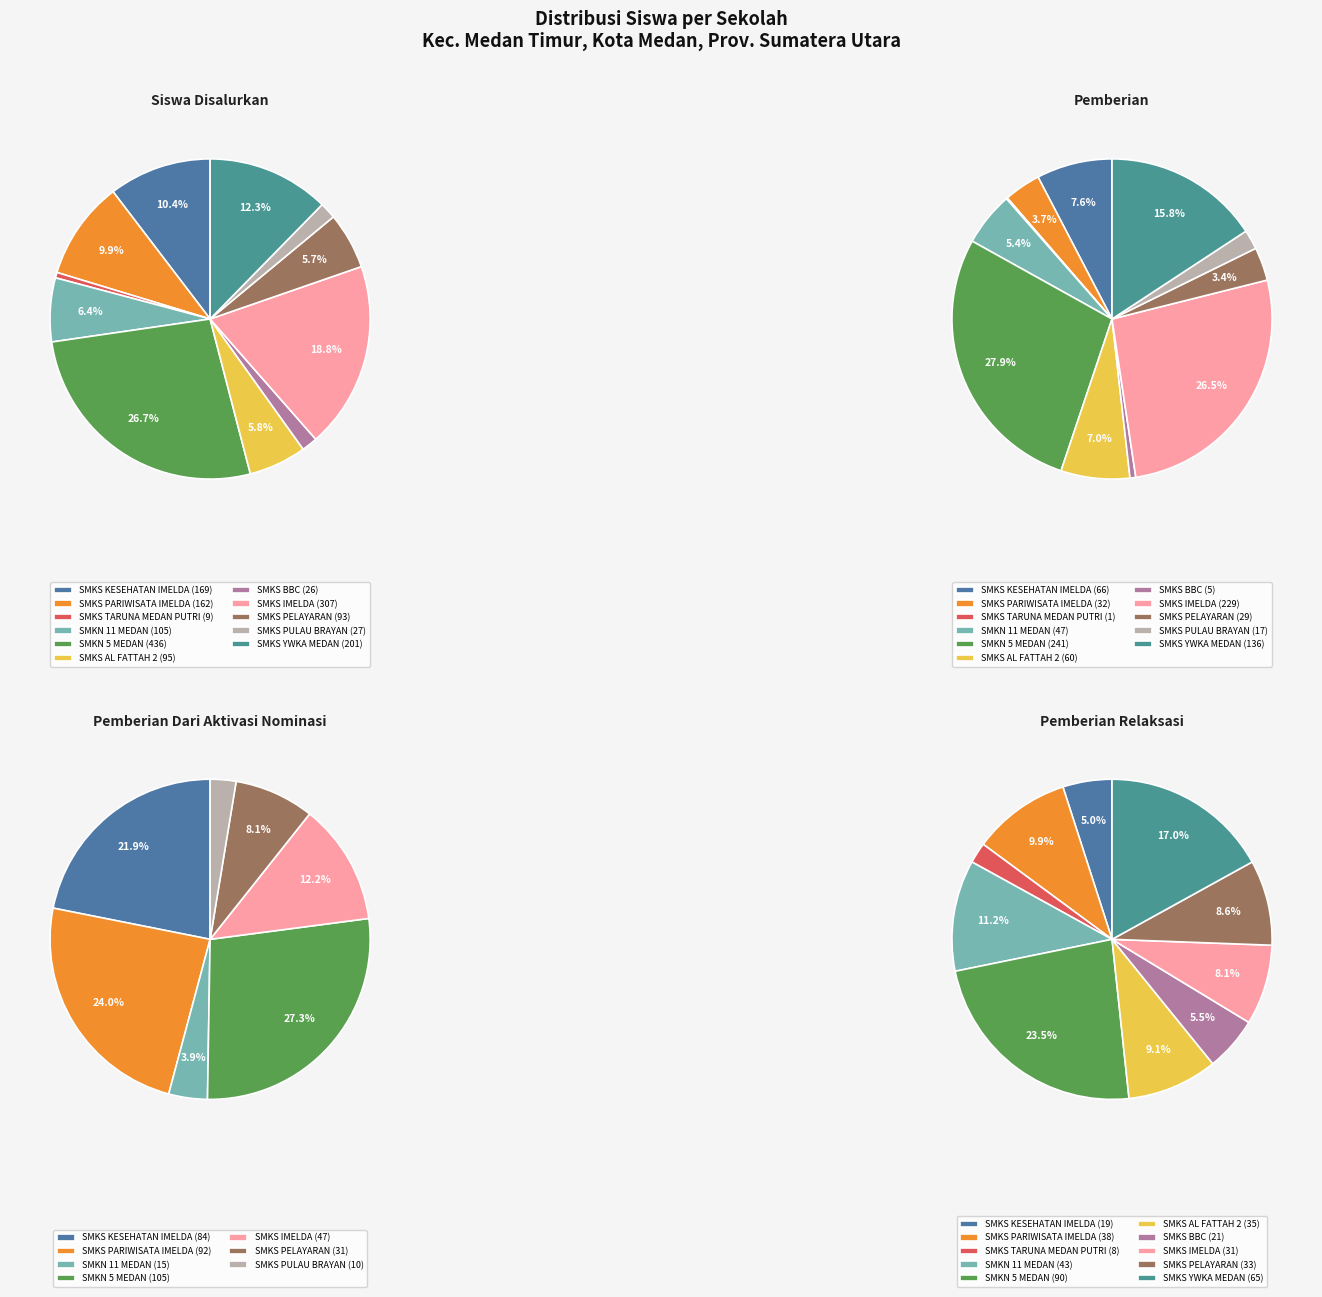

To the nearest percent, what portion does SMKS PELAYARAN BUANA BAHARI represent?

9%